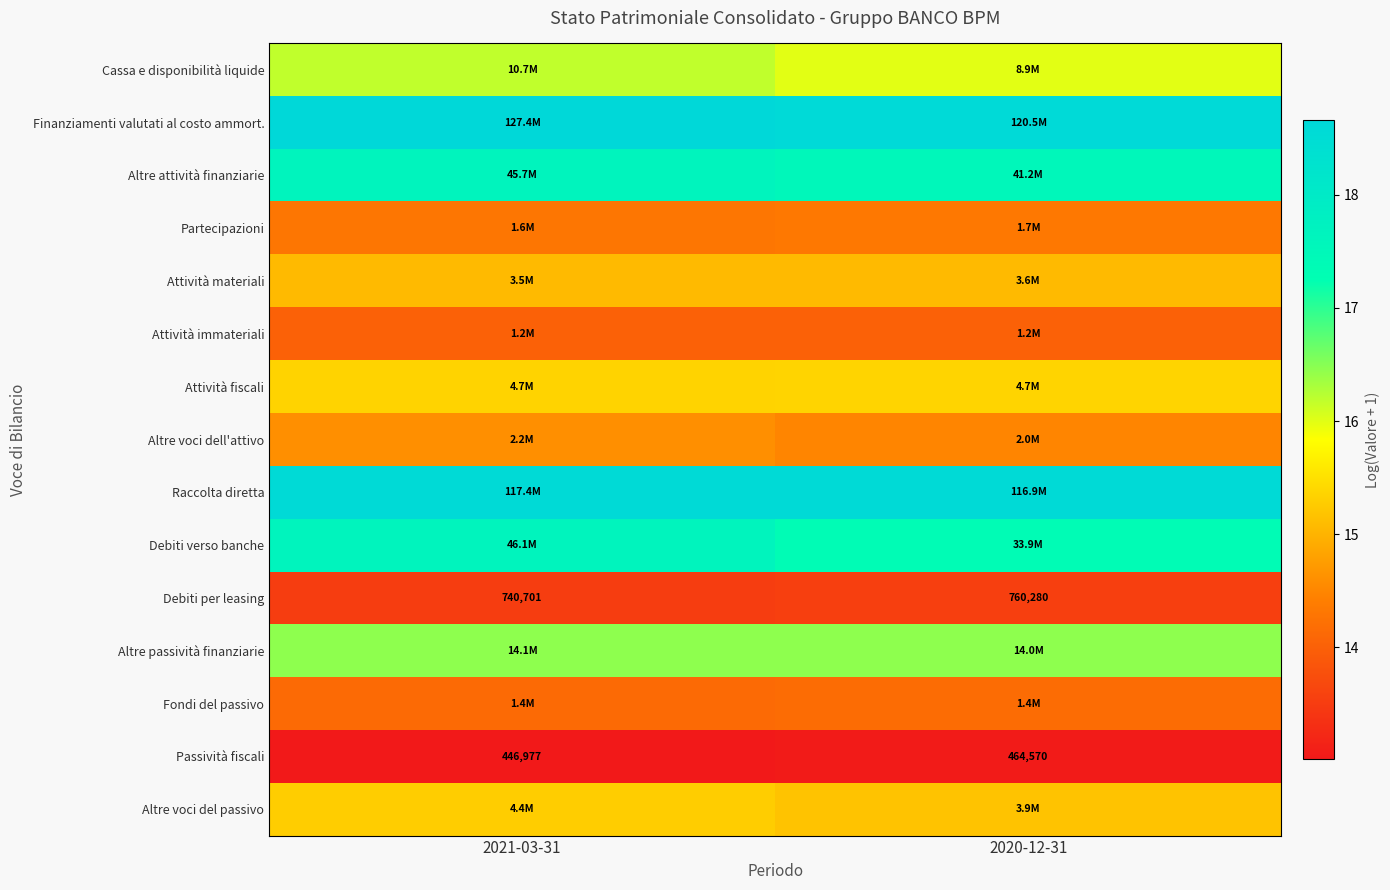

Which series has the widest spread of values?

Debiti verso banche